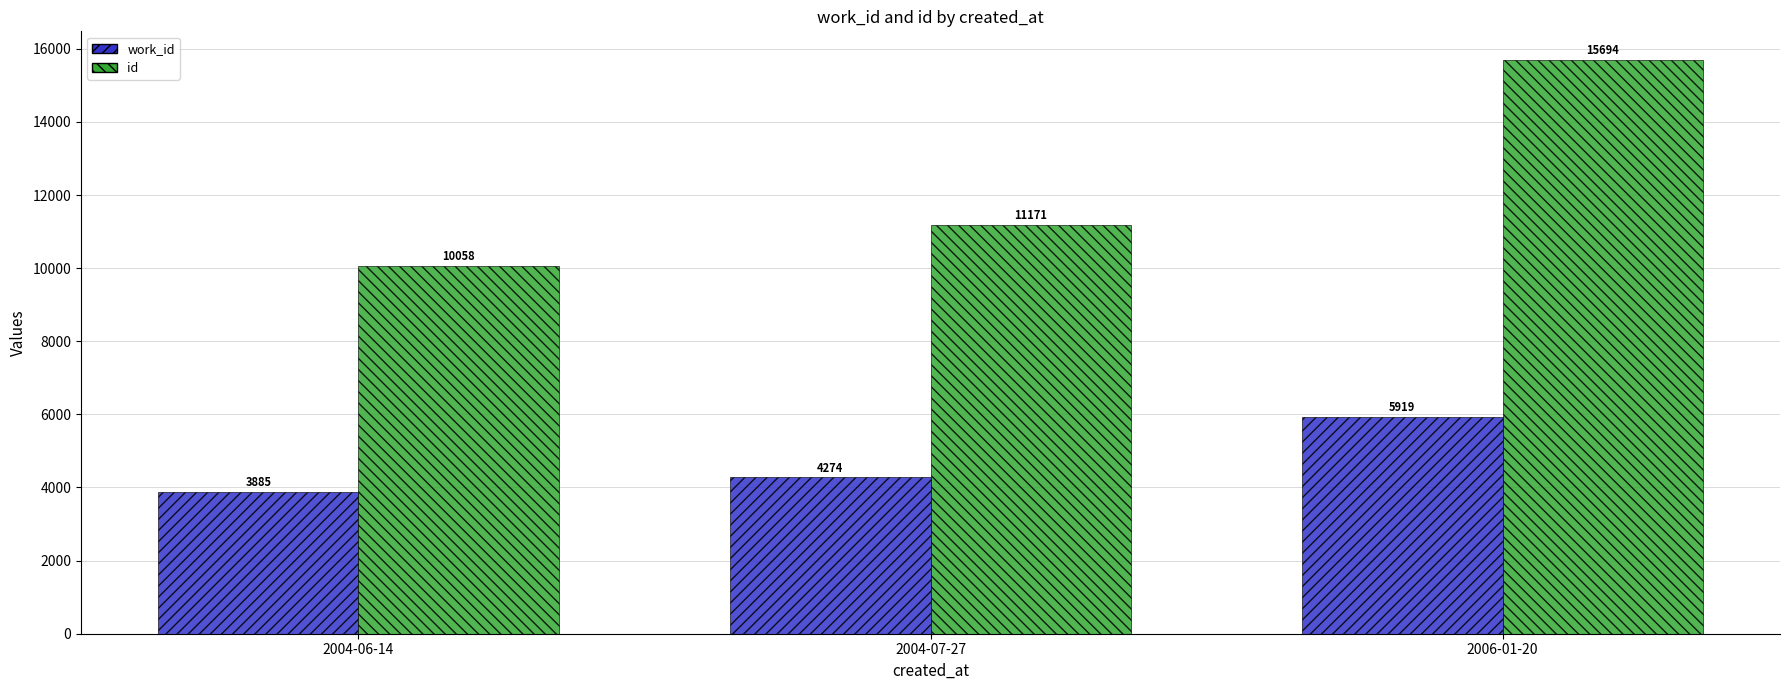

Count the id values in the range 10058 to 15694.

3